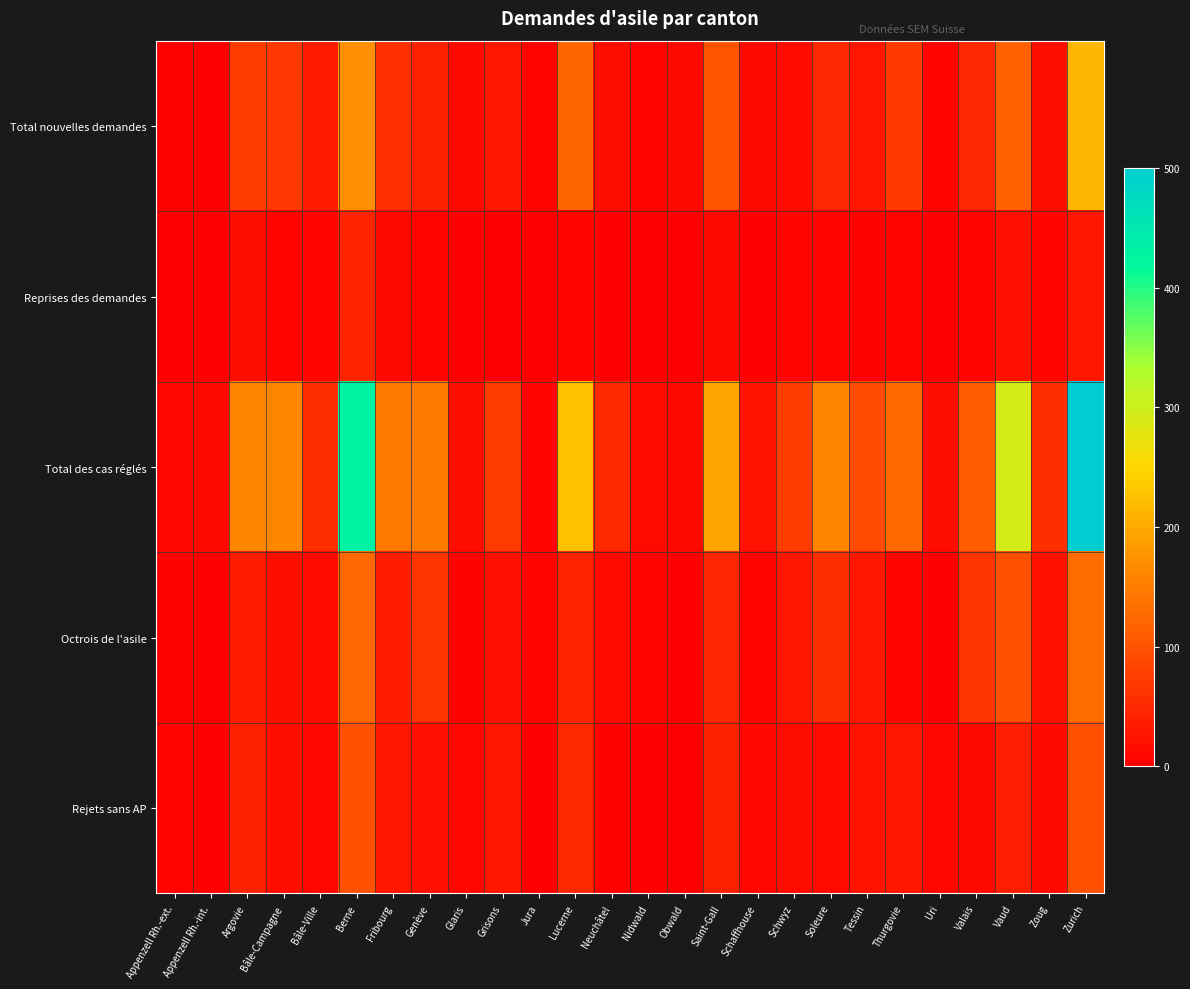

What is the total value across all series at Neuchâtel?

83